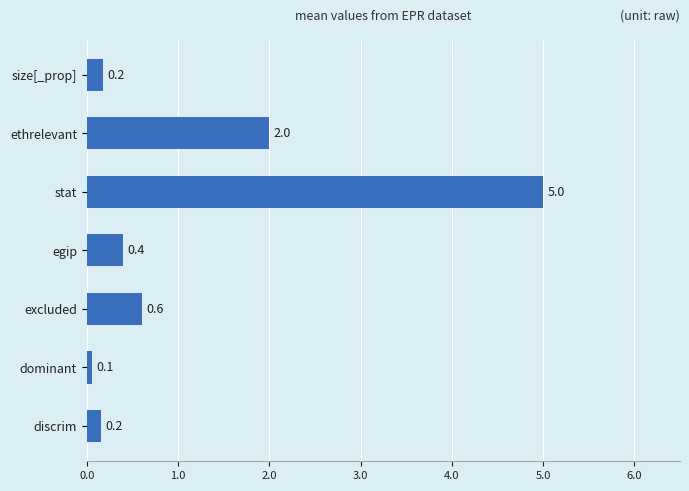

What position from the top is dominant?

6